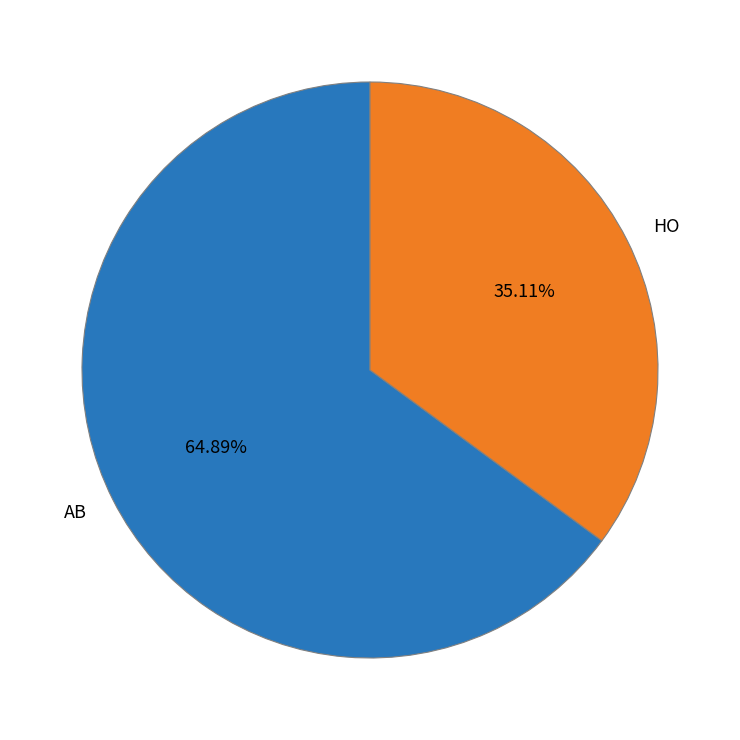

To the nearest percent, what percentage of the pie is HO?

35%